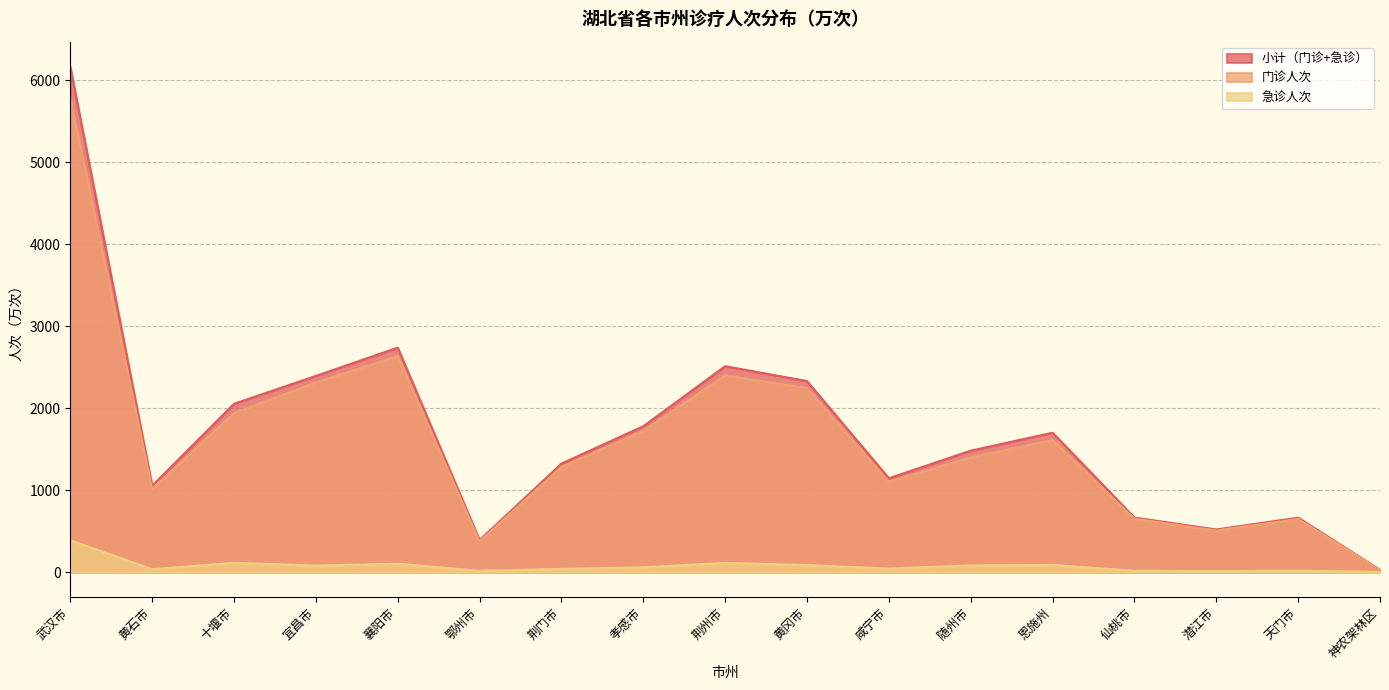

True or false: 小计（门诊+急诊） and 门诊人次 intersect in this chart.

False